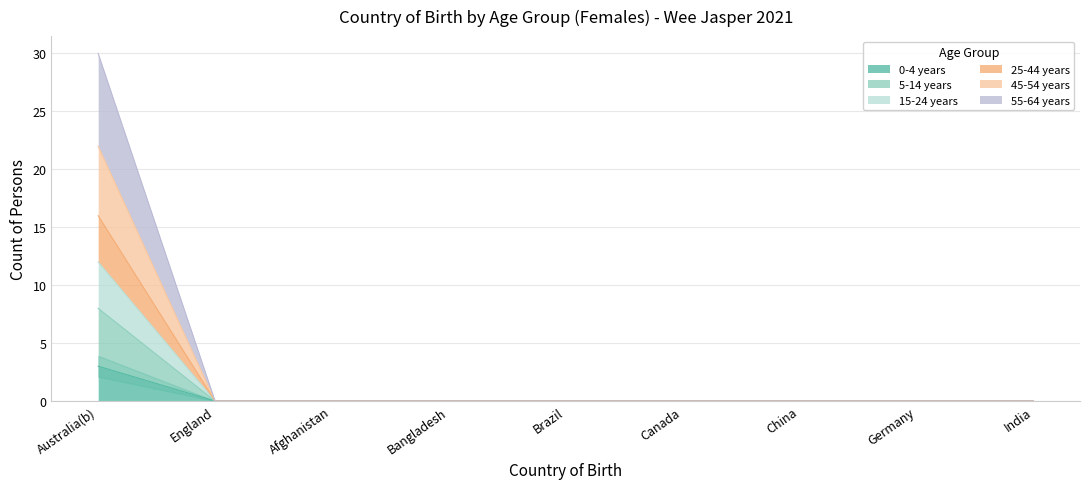

Is it true that 0-4 years equals 0 at Canada?

True